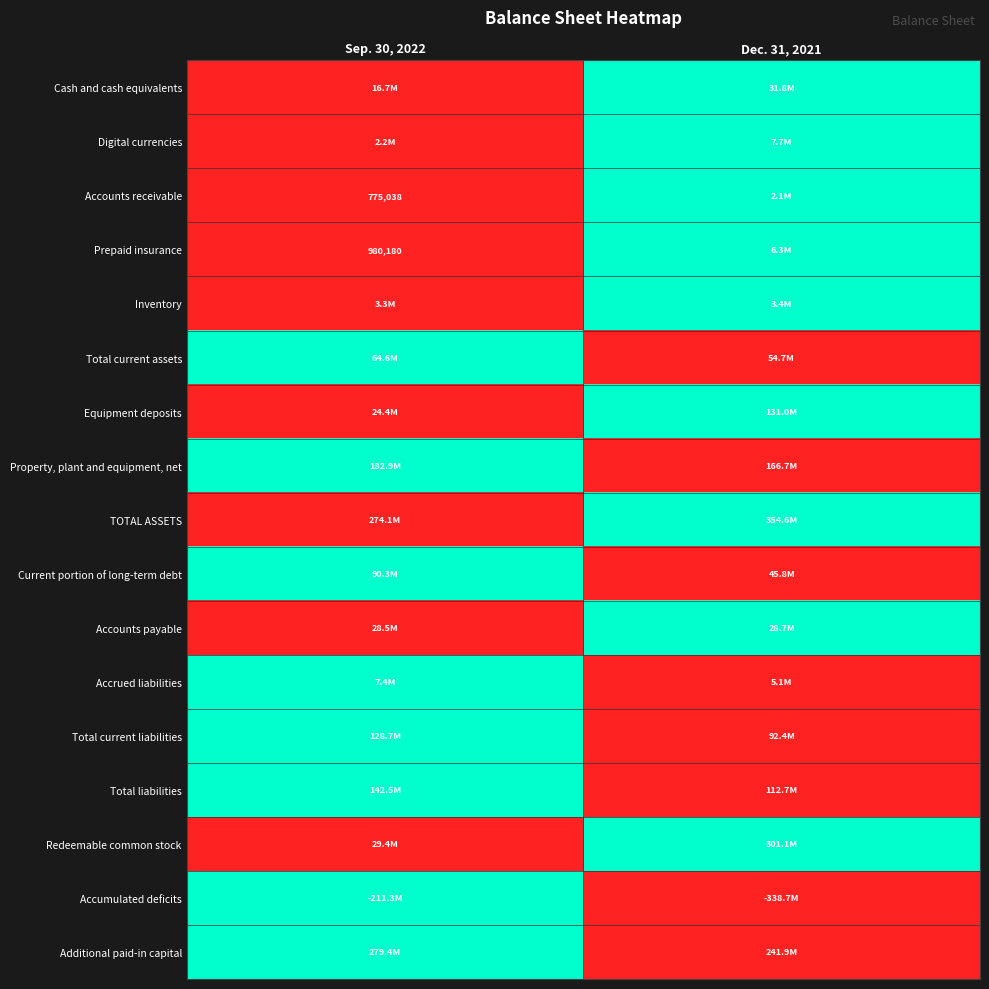

At how many categories does at least one series exceed 0?

2